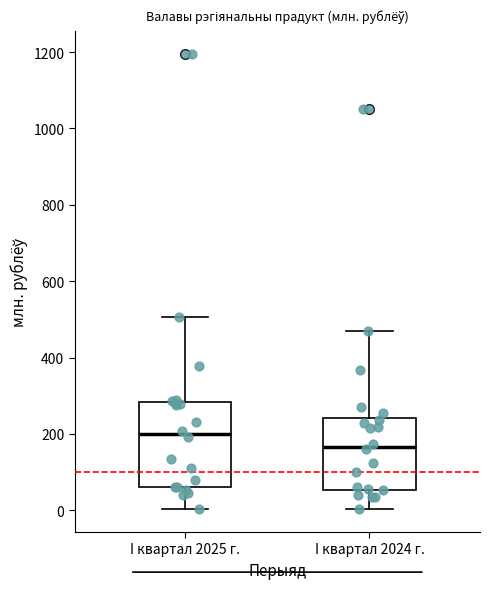

Reading left to right, transcribe this box plot: for each box, give where its median line is, the range the box spans, and where its two whiskers end, as read against the y-axis. The values are not printed on the chart, so give them approximately, as read against the axis.

I квартал 2025 г.: median 200, box 60 to 280, whiskers 0 to 500
I квартал 2024 г.: median 160, box 60 to 240, whiskers 0 to 480